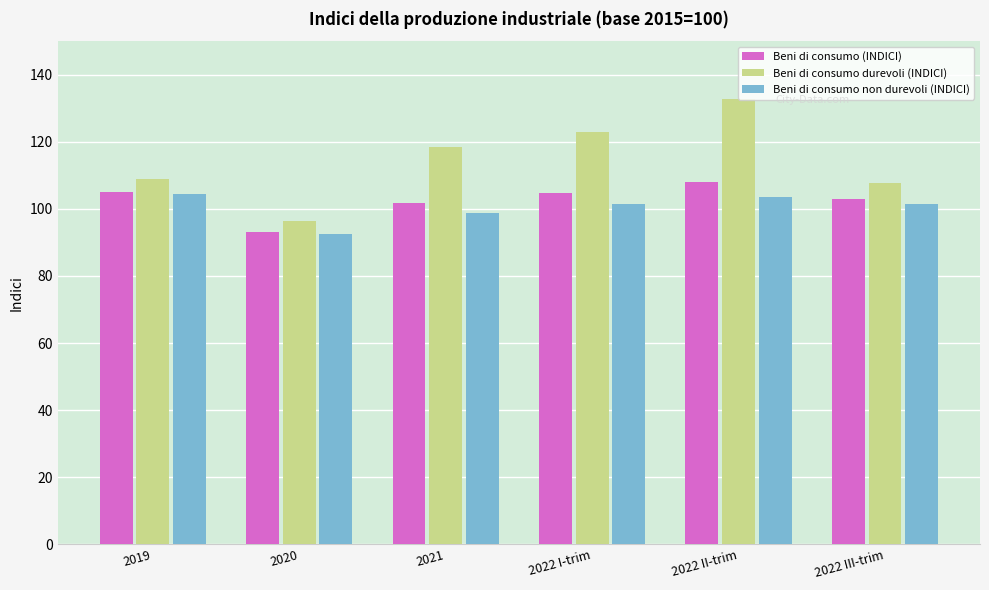

What is the total value across all series at 2020?

282.3